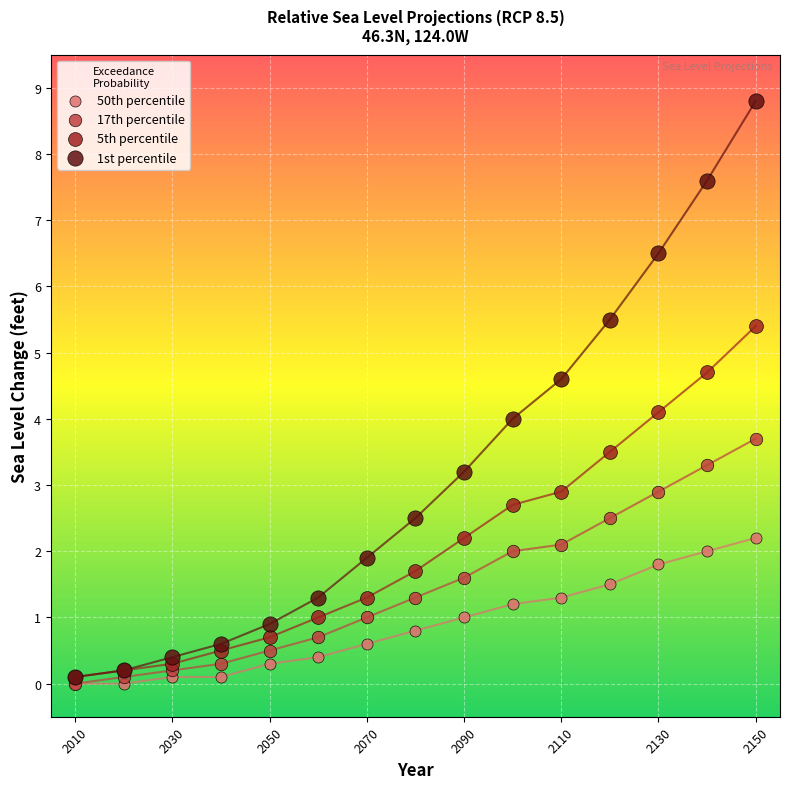

What are all the series names shown in the legend?

50th percentile, 17th percentile, 5th percentile, 1st percentile